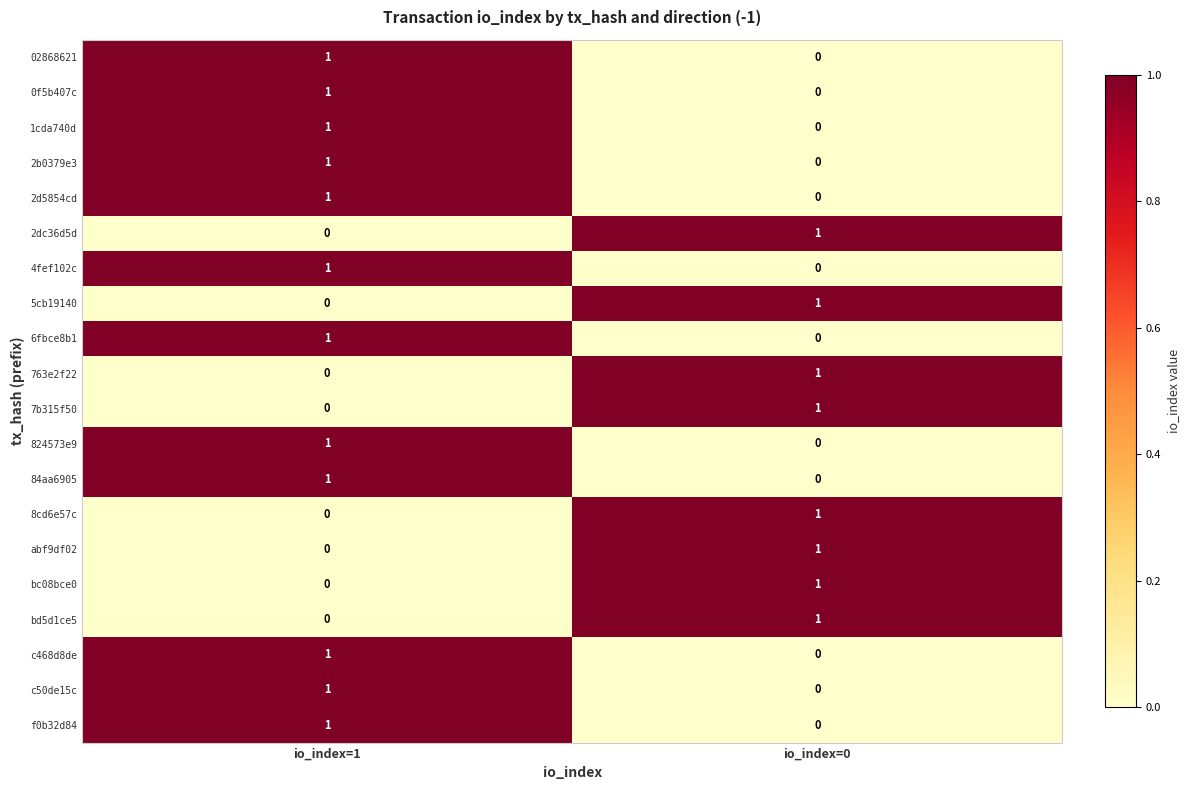

How many series are shown in this chart?

20